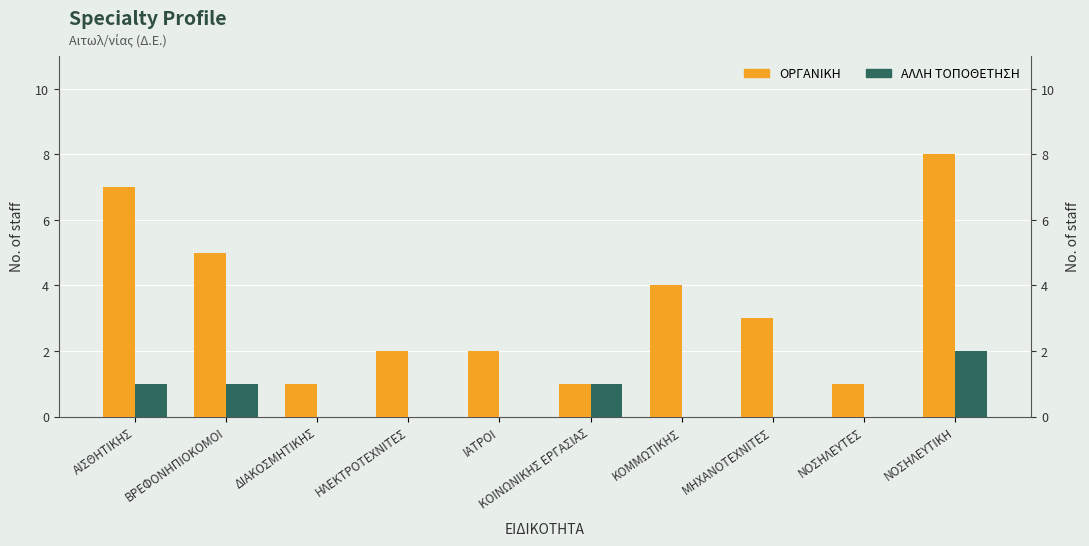

What is the total value across all series at ΚΟΜΜΩΤΙΚΗΣ?

4